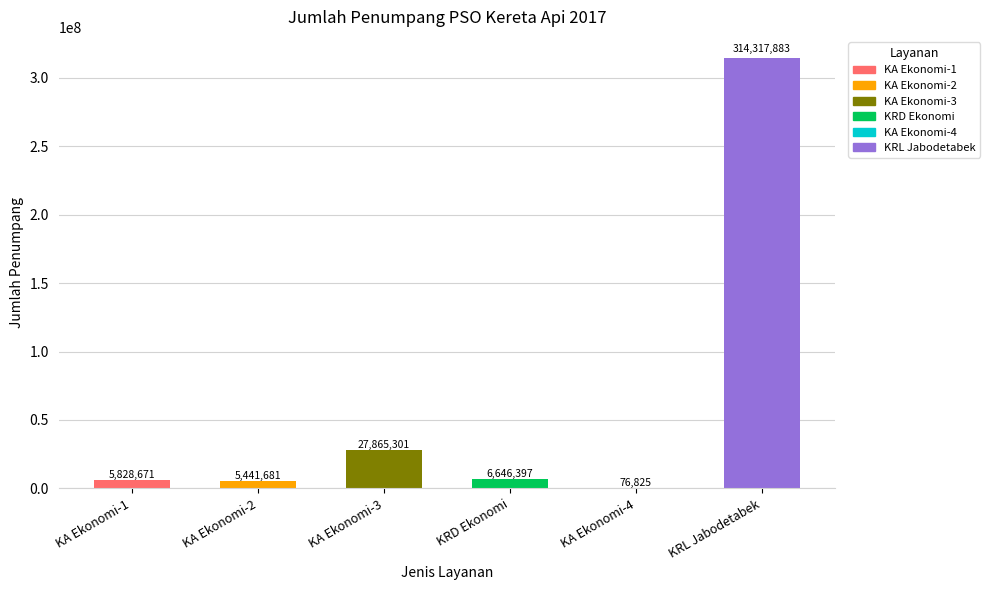

What is the average value?

60029460